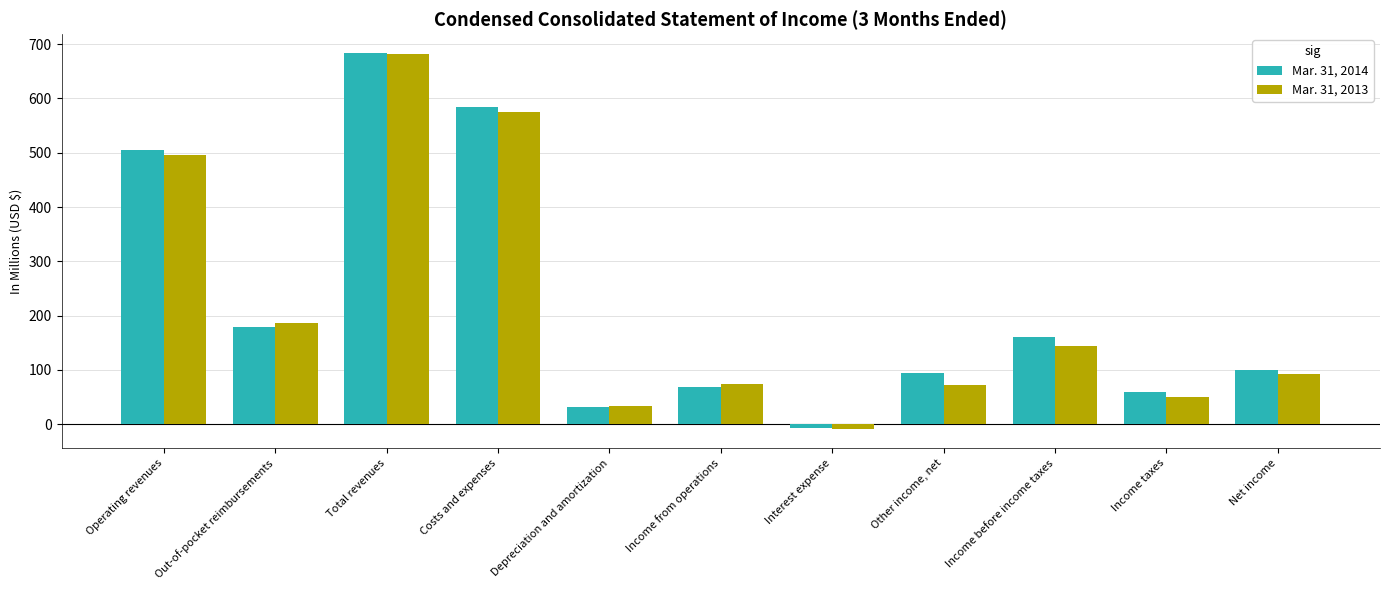

How many negative values does the Mar. 31, 2014 series have?

1